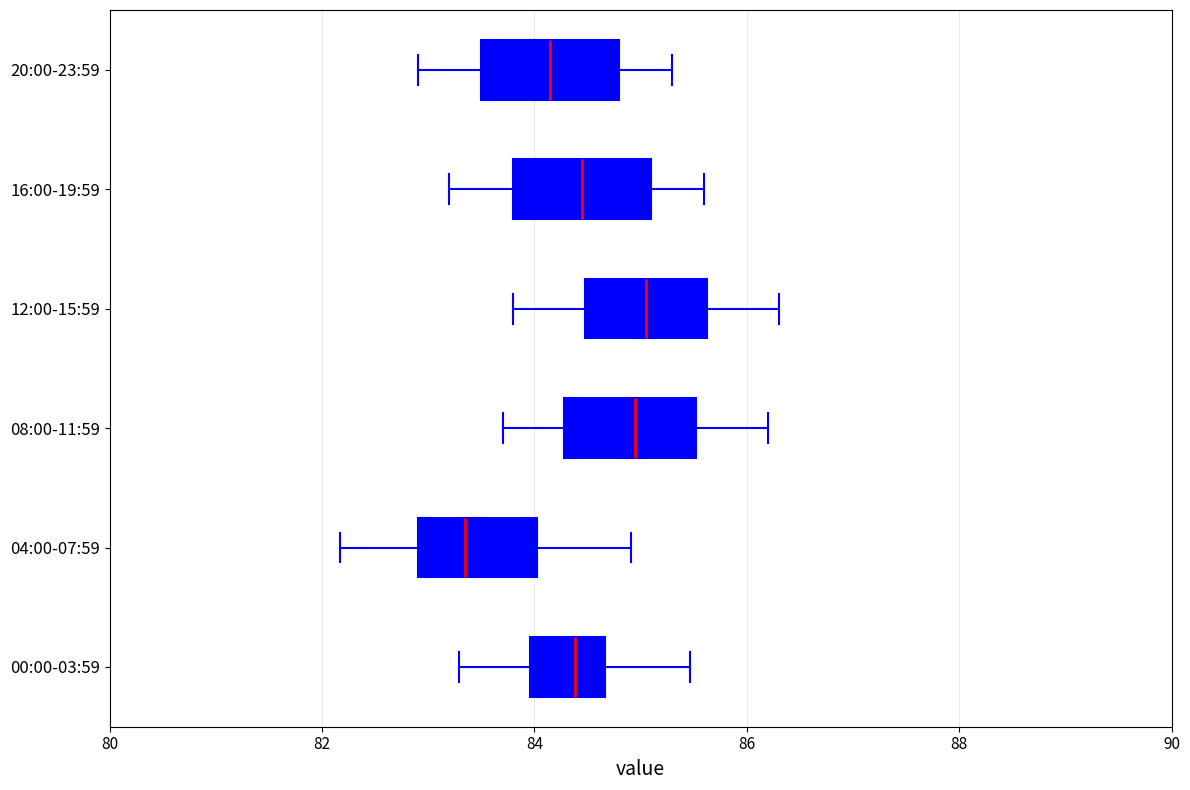

Reading bottom to top, read every box against the x-axis: the position of its median line, the range the box covers, and the ends of its whiskers. The values are not printed on the chart, so give them approximately, as read against the axis.

00:00-03:59: median 84.4, box 84.0 to 84.6, whiskers 83.2 to 85.4
04:00-07:59: median 83.4, box 83.0 to 84.0, whiskers 82.2 to 85.0
08:00-11:59: median 85.0, box 84.2 to 85.6, whiskers 83.8 to 86.2
12:00-15:59: median 85.0, box 84.4 to 85.6, whiskers 83.8 to 86.4
16:00-19:59: median 84.4, box 83.8 to 85.2, whiskers 83.2 to 85.6
20:00-23:59: median 84.2, box 83.6 to 84.8, whiskers 83.0 to 85.4